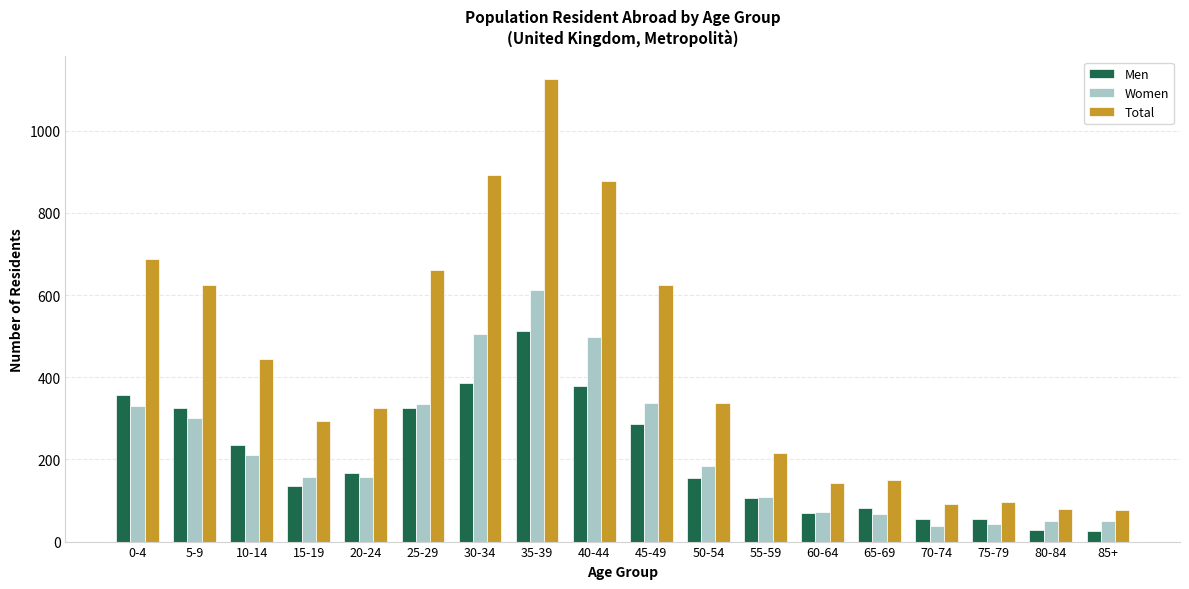

What are all the series names shown in the legend?

Men, Women, Total